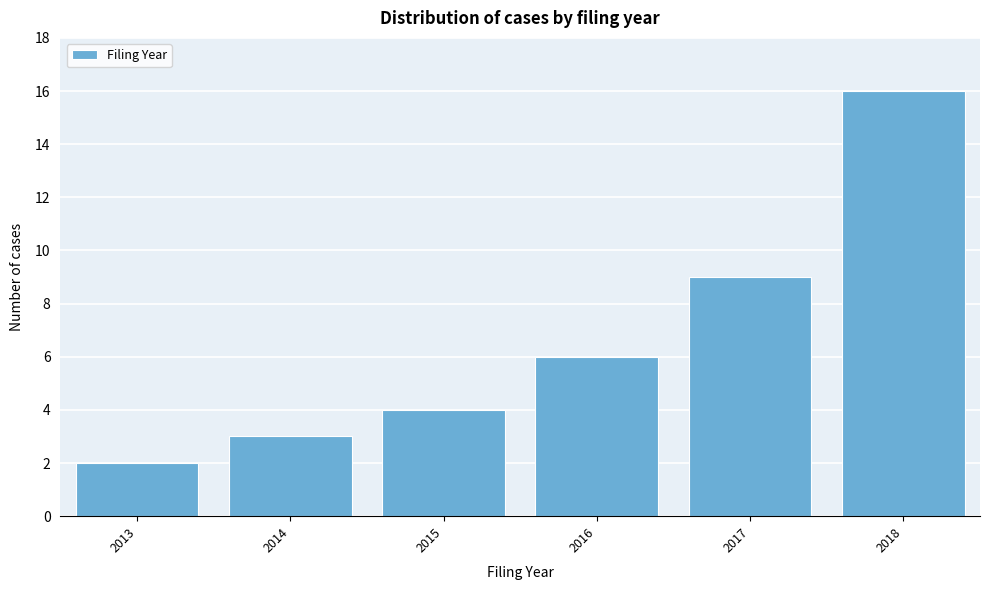

Reading left to right, extract all data points from this chart.

2013=2	2014=3	2015=4	2016=6	2017=9	2018=16